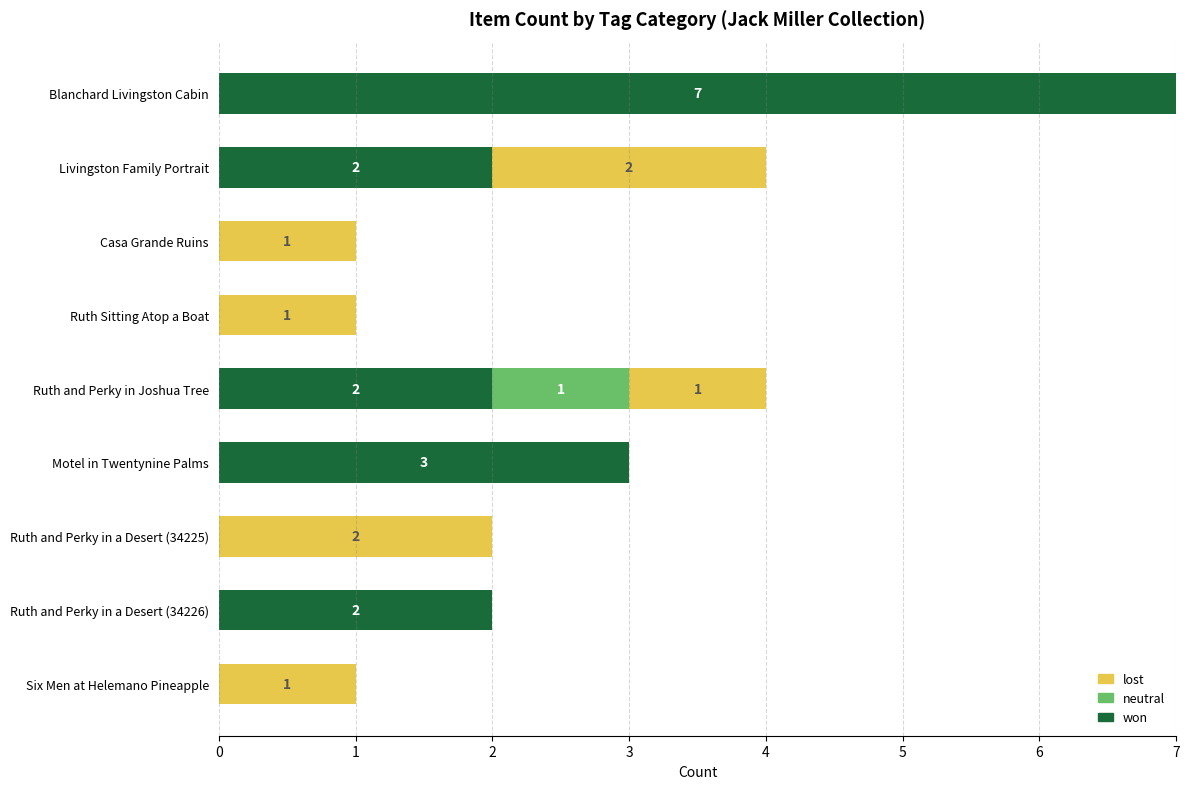

At which category is the sum across all series the highest?

Blanchard Livingston Cabin